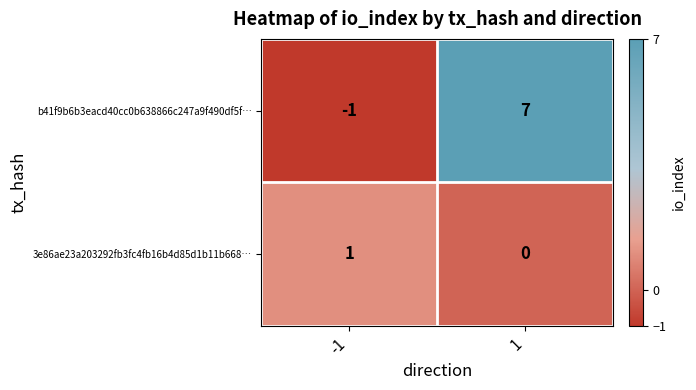

List the series in order of their overall mean, highest first.

b41f9b6b3eacd40cc0b638866c247a9f490df5f…, 3e86ae23a203292fb3fc4fb16b4d85d1b11b668…